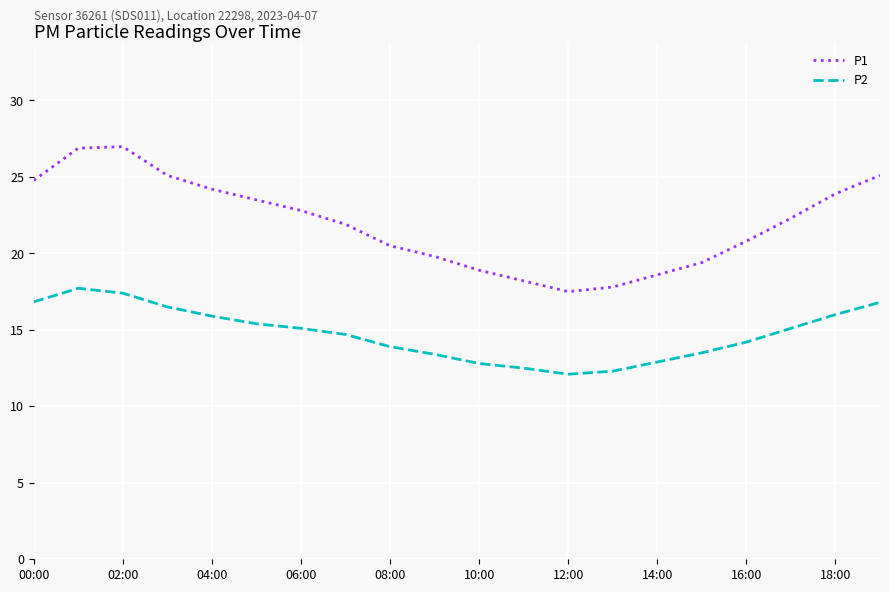

True or false: P2 and P1 intersect in this chart.

False